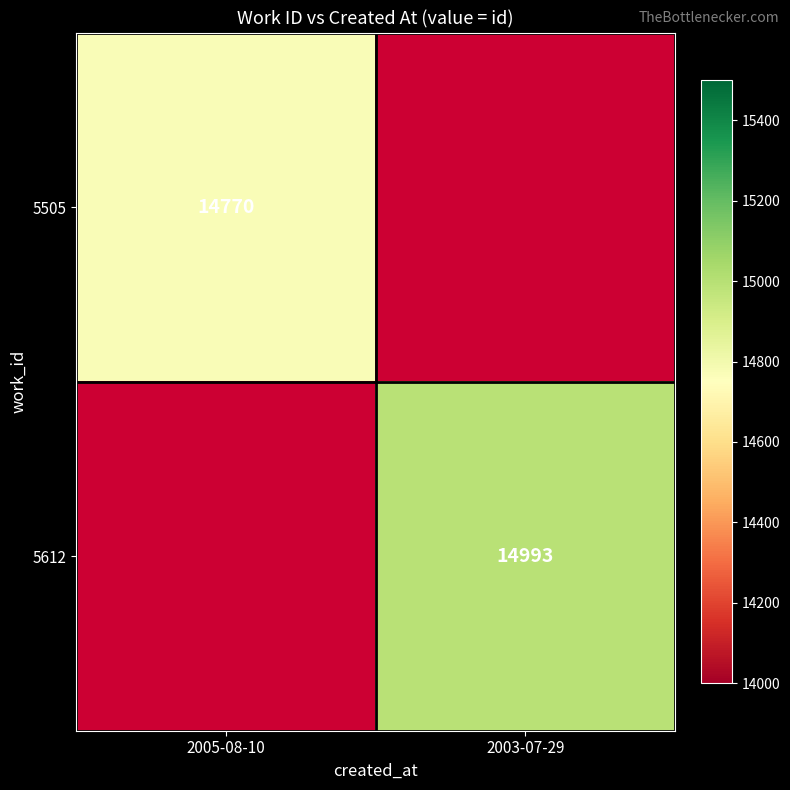

The value of 5612 at 2003-07-29 is 4067. True or false?

False